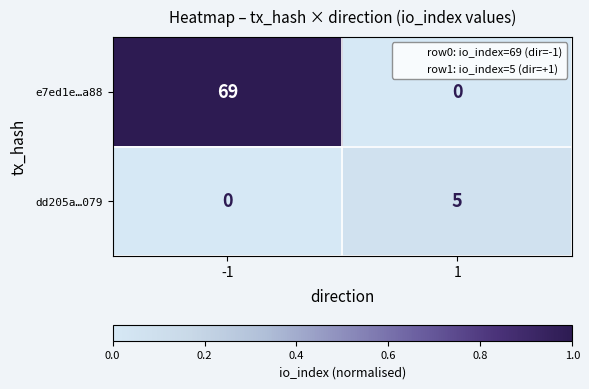

Which series changed the most between -1 and 1?

e7ed1e…a88